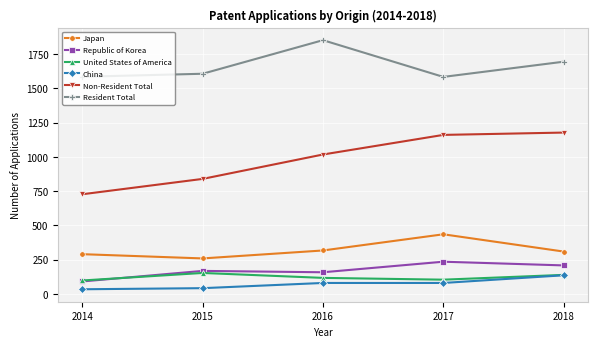

Which series has the largest range (max minus min)?

Non-Resident Total